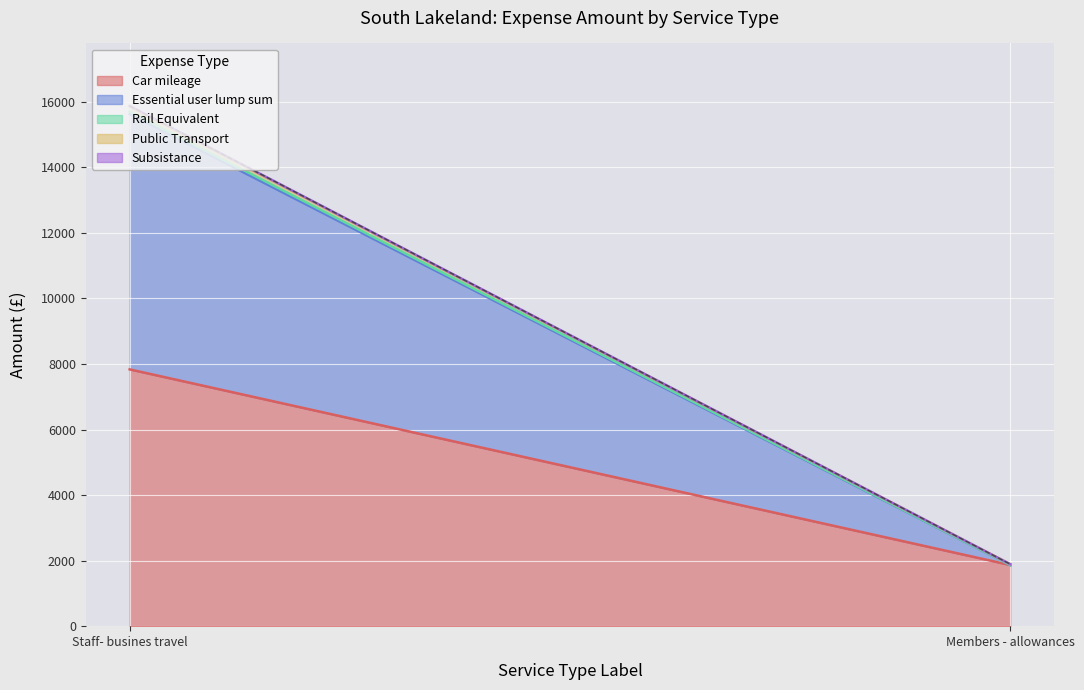

What is the sum of the Car mileage values at Staff- busines travel and Members - allowances?

9707.6